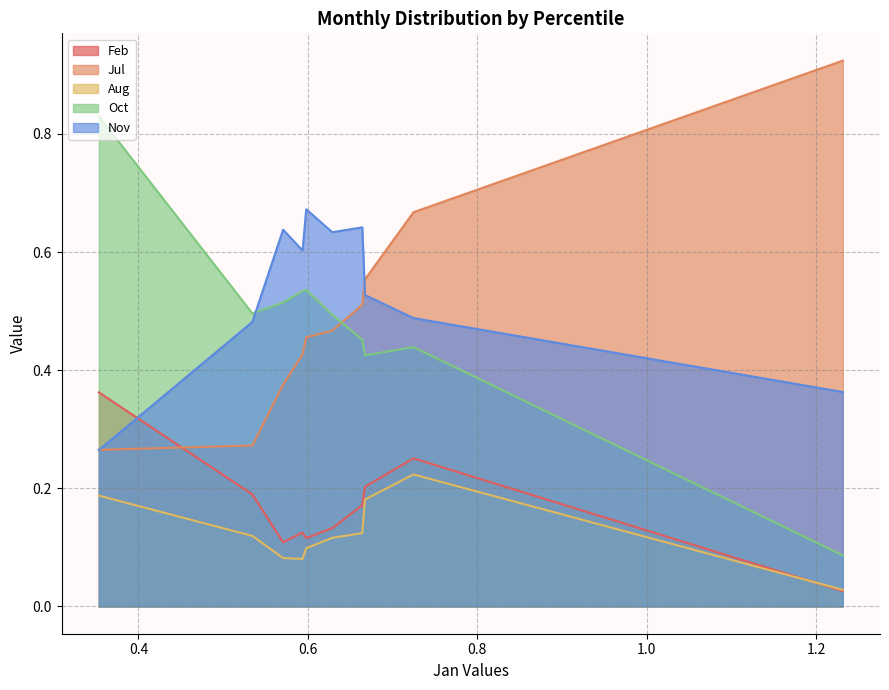

Reading left to right, extract all data points from this chart.

Feb: pct05=0.4	pct15=0.2	pct25=0.1	pct35=0.1	pct45=0.1	pct55=0.1	pct65=0.2	pct75=0.2	pct85=0.3	pct95=0.0
Jul: pct05=0.3	pct15=0.3	pct25=0.4	pct35=0.4	pct45=0.5	pct55=0.5	pct65=0.5	pct75=0.6	pct85=0.7	pct95=0.9
Aug: pct05=0.2	pct15=0.1	pct25=0.1	pct35=0.1	pct45=0.1	pct55=0.1	pct65=0.1	pct75=0.2	pct85=0.2	pct95=0.0
Oct: pct05=0.8	pct15=0.5	pct25=0.5	pct35=0.5	pct45=0.5	pct55=0.5	pct65=0.5	pct75=0.4	pct85=0.4	pct95=0.1
Nov: pct05=0.3	pct15=0.5	pct25=0.6	pct35=0.6	pct45=0.7	pct55=0.6	pct65=0.6	pct75=0.5	pct85=0.5	pct95=0.4